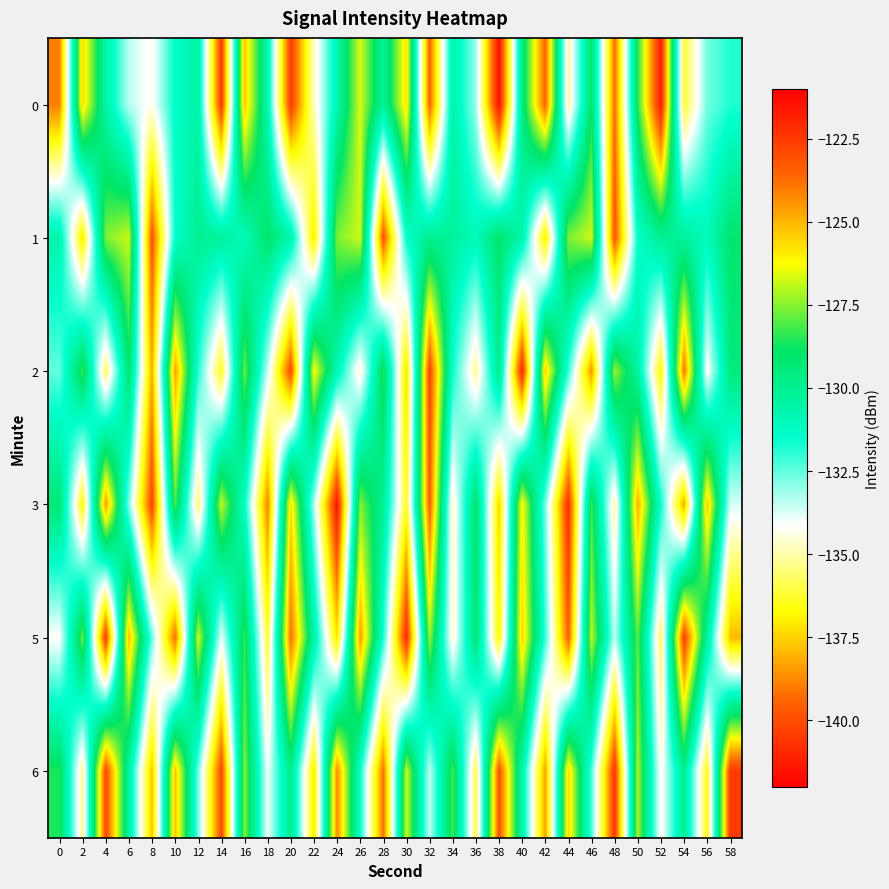

What is the total value across all series at 4?

-781.8